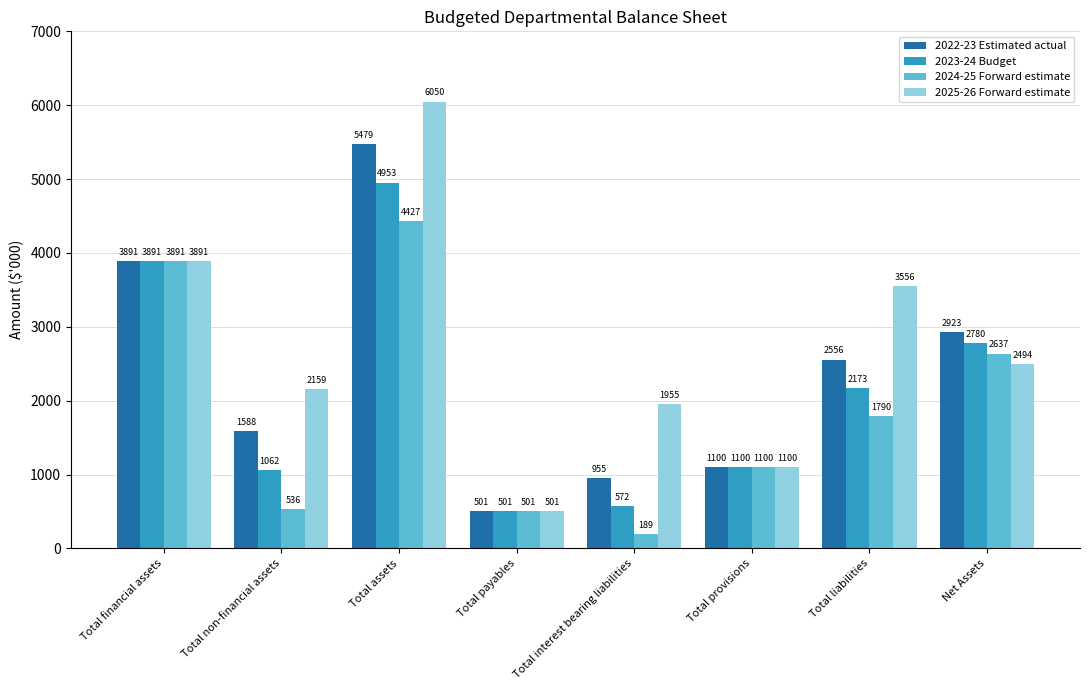

Rank the series by their average value, from lowest to highest.

2024-25 Forward estimate, 2023-24 Budget, 2022-23 Estimated actual, 2025-26 Forward estimate